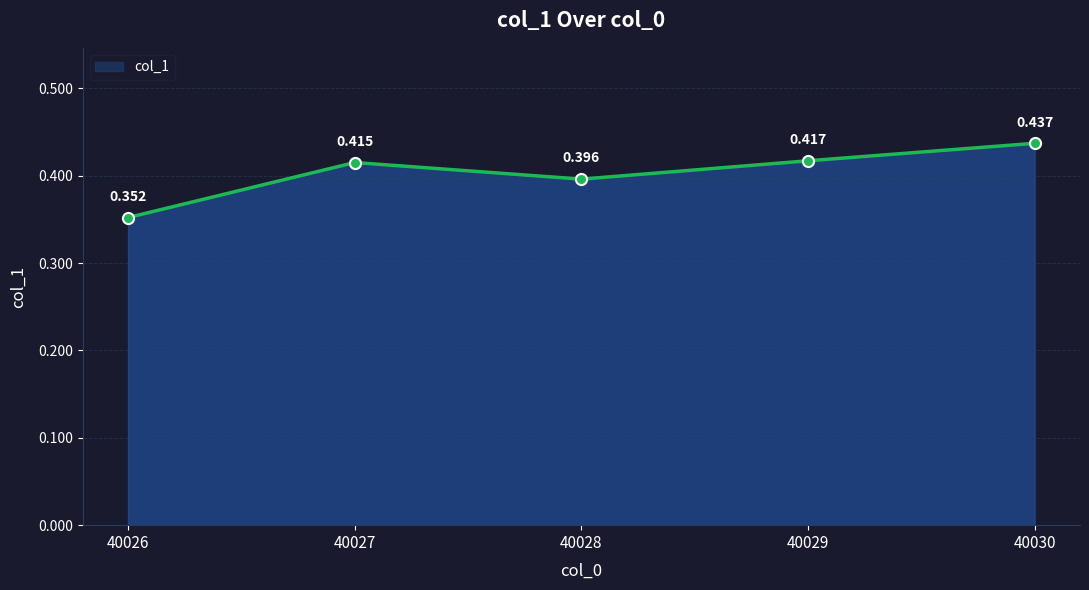

True or false: there are more than 1 points higher than both neighbors.

False